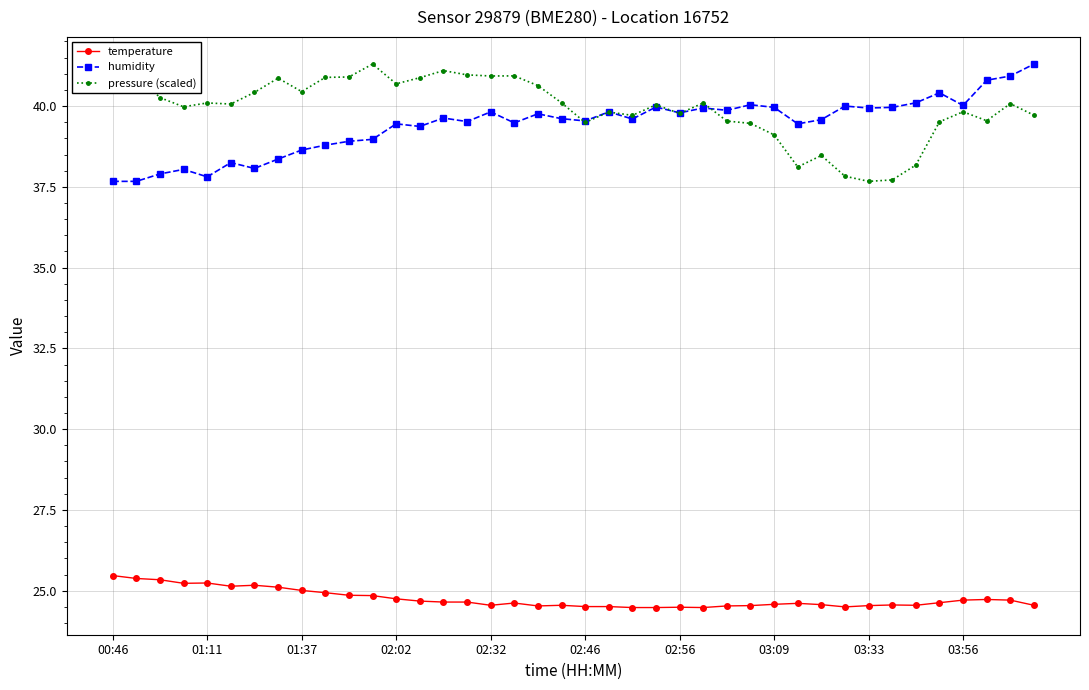

True or false: humidity has more than 2 points higher than both neighbors.

True